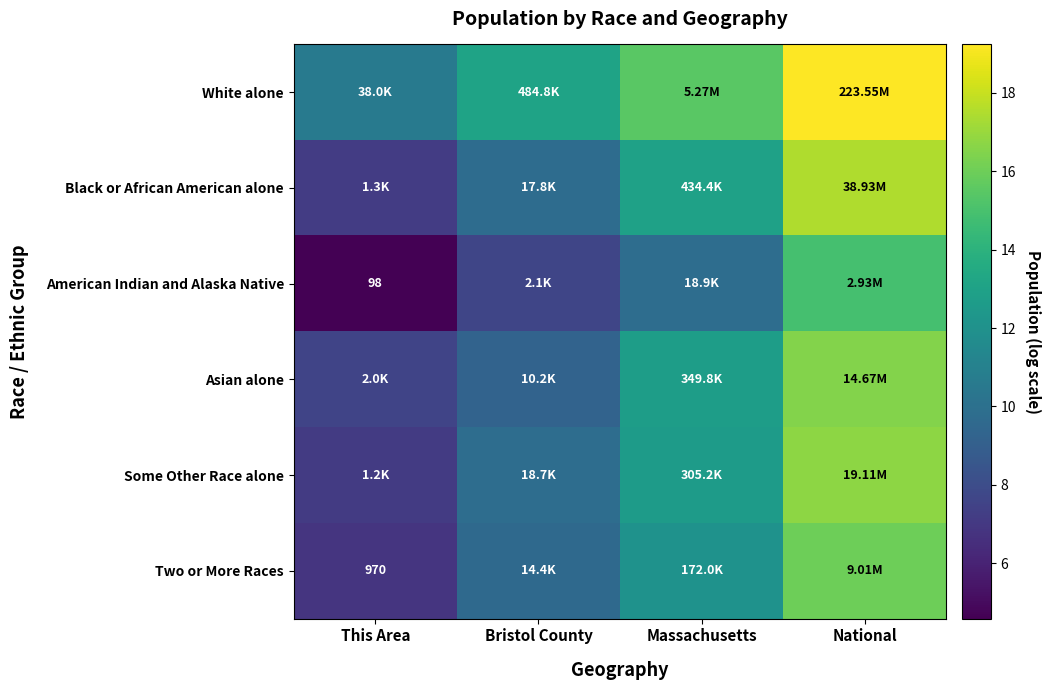

What value does the American Indian and Alaska Native series have at Bristol County?

7.7